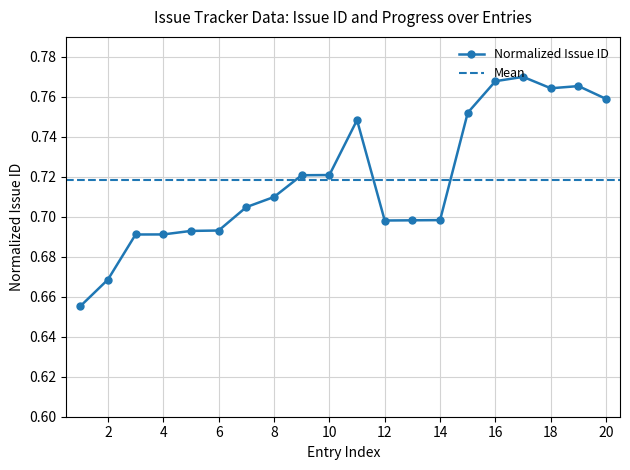

How many Normalized Issue ID values are between 0 and 1?

20